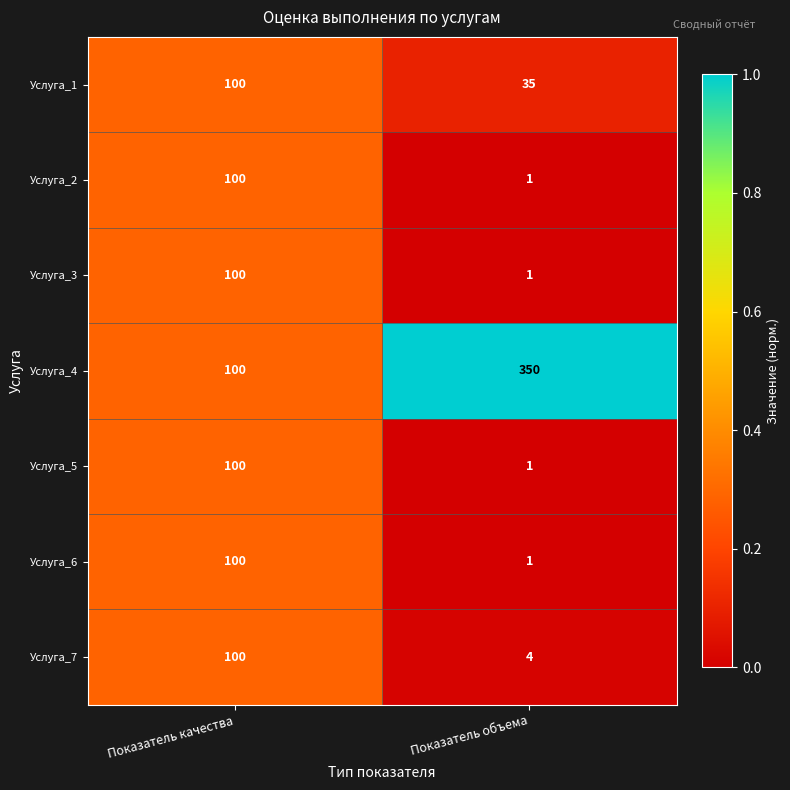

Which series has the largest range (max minus min)?

Услуга_4